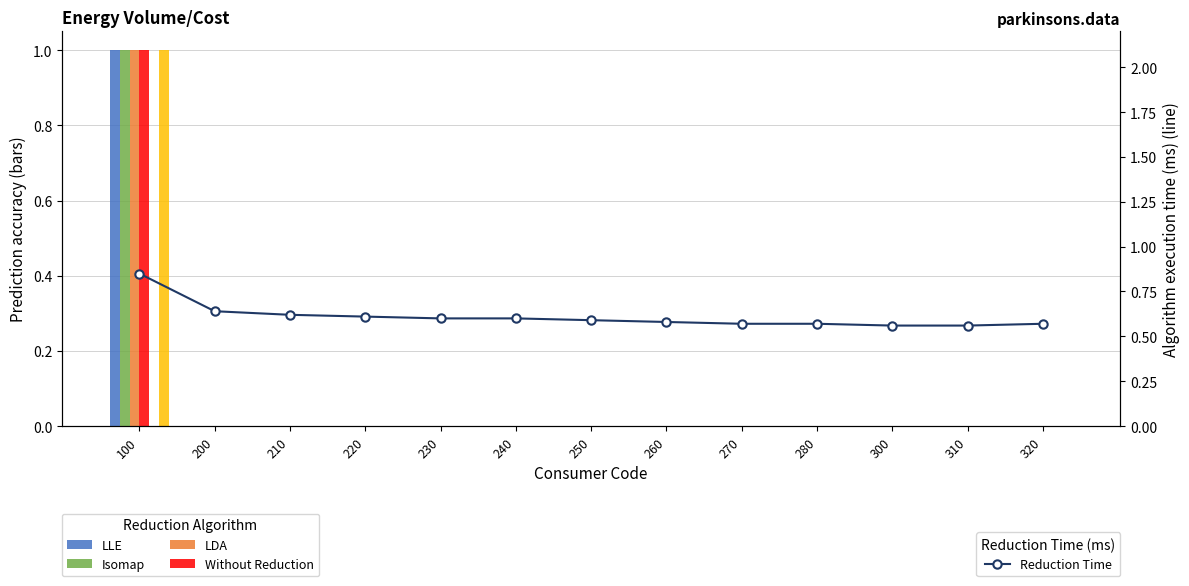

Which category has the highest value in the enrCost1pcTtl series?

100